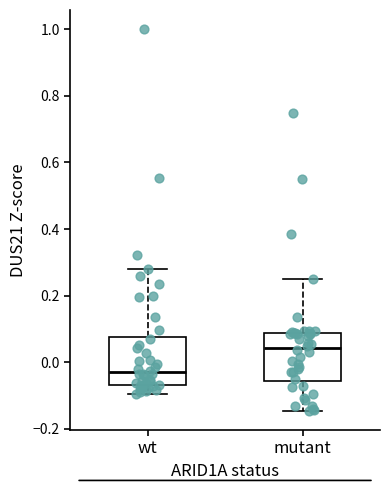

Which box has the highest median line?

mutant